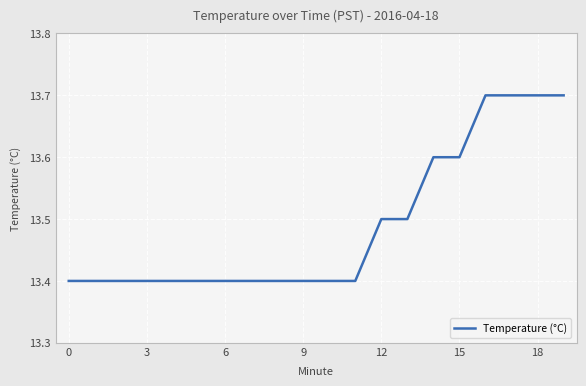

Count the values in the range 13 to 14.

20